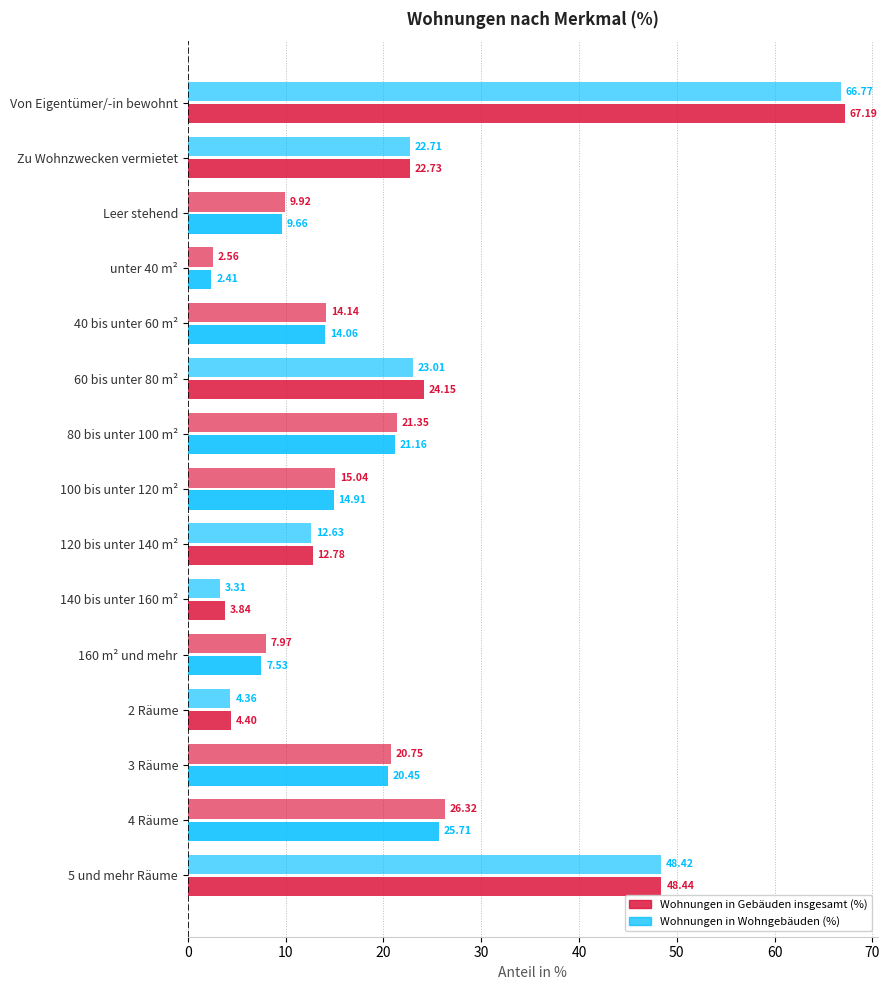

What is the smallest value displayed?

2.4